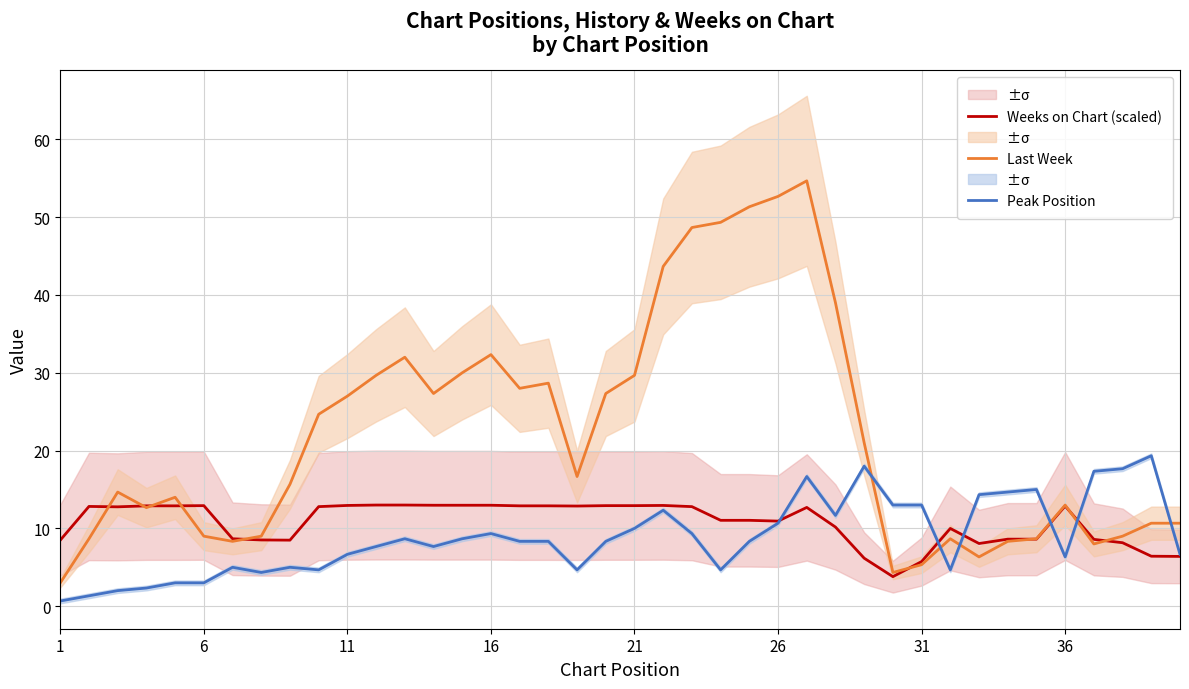

Which series has the widest spread of values?

Last Week